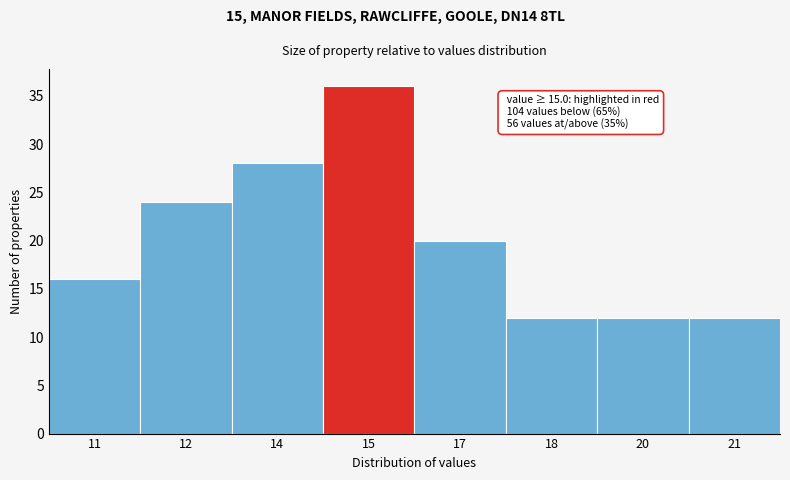

Reading right to left, list all the values displayed in this chart.

21=12	20=12	18=12	17=20	15=36	14=28	12=24	11=16